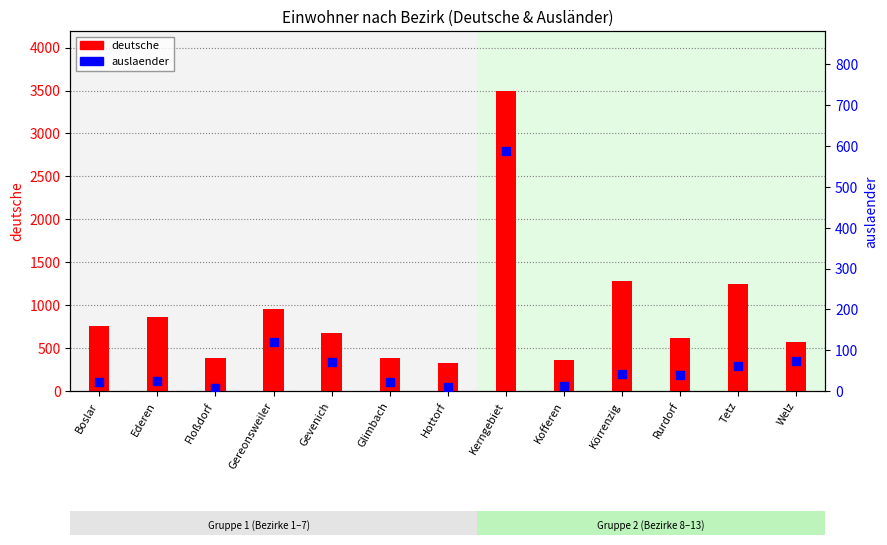

Which series contains the highest Y value?

deutsche